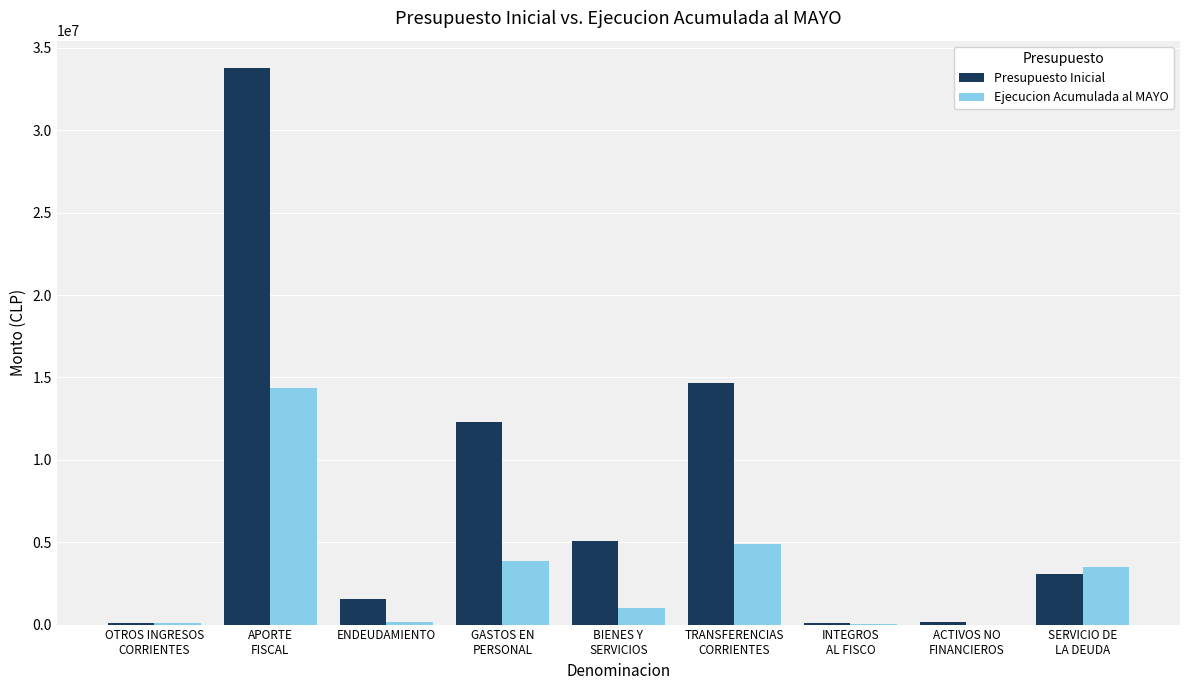

Are the bars grouped side by side (vs. stacked)?

Yes